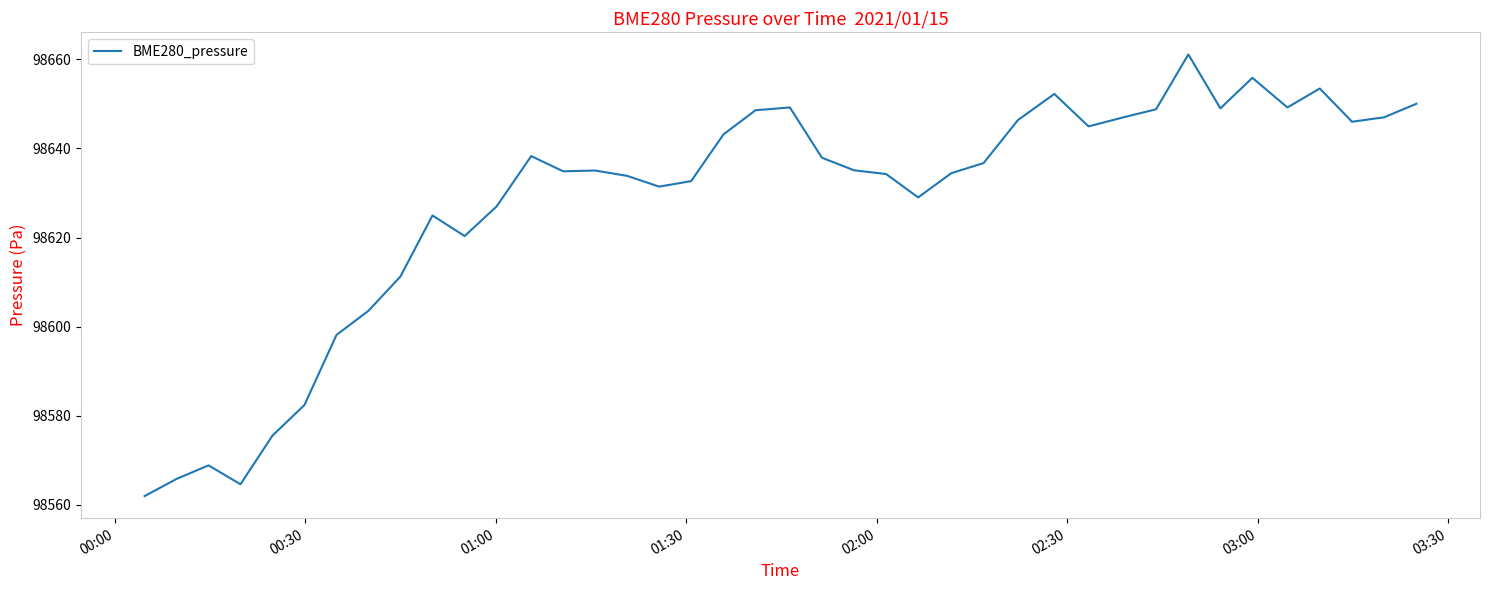

What is the greatest value displayed?

98661.1